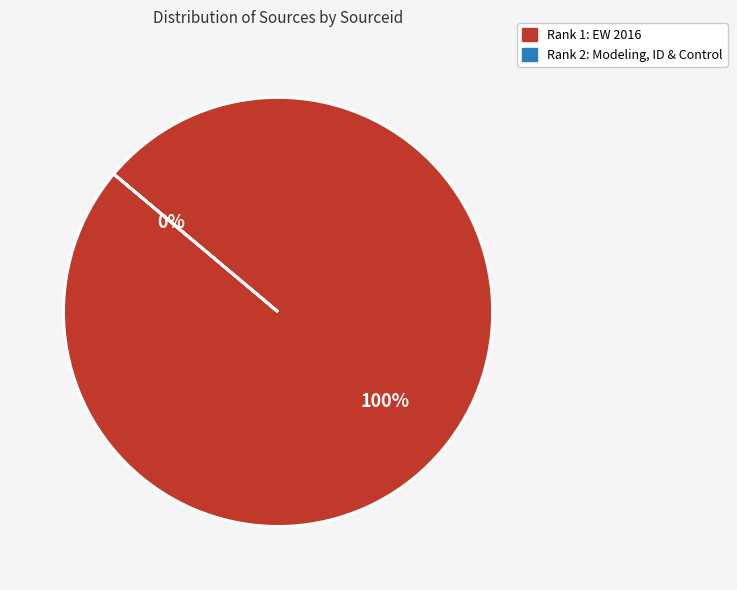

Which has a higher value, European Wireless Conference 2016 (Rank 1) or Modeling, Identification and Control (Rank 2)?

European Wireless Conference 2016 (Rank 1)